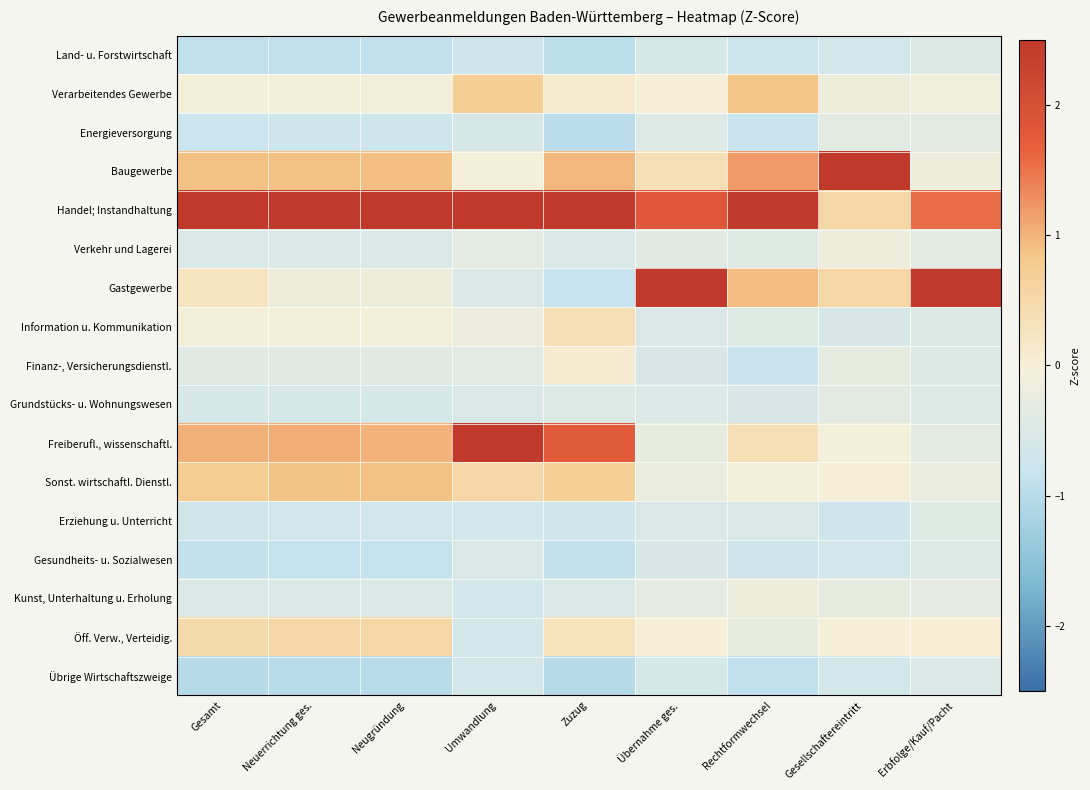

Between Gesamt and Gesellschaftereintritt, which series saw the biggest shift?

Baugewerbe